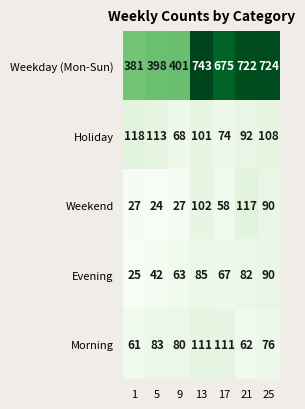

At how many categories does at least one series exceed 60?

7